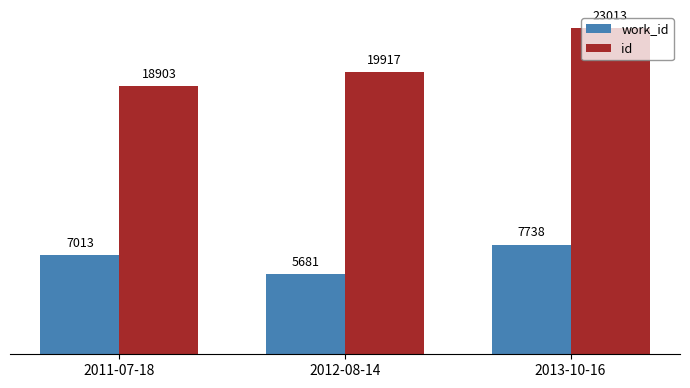

Which series changed the most between 2011-07-18 and 2013-10-16?

id